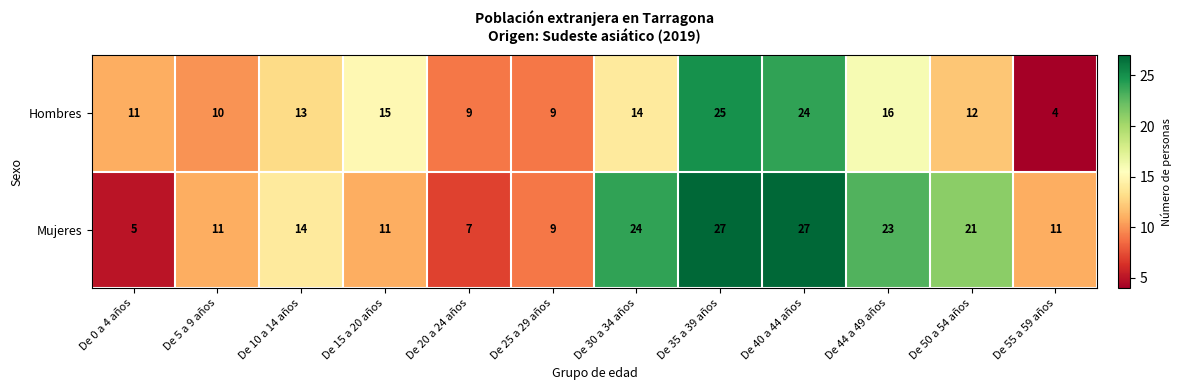

Reading right to left, extract all data points from this chart.

Hombres: De 55 a 59 años=4	De 50 a 54 años=12	De 44 a 49 años=16	De 40 a 44 años=24	De 35 a 39 años=25	De 30 a 34 años=14	De 25 a 29 años=9	De 20 a 24 años=9	De 15 a 20 años=15	De 10 a 14 años=13	De 5 a 9 años=10	De 0 a 4 años=11
Mujeres: De 55 a 59 años=11	De 50 a 54 años=21	De 44 a 49 años=23	De 40 a 44 años=27	De 35 a 39 años=27	De 30 a 34 años=24	De 25 a 29 años=9	De 20 a 24 años=7	De 15 a 20 años=11	De 10 a 14 años=14	De 5 a 9 años=11	De 0 a 4 años=5